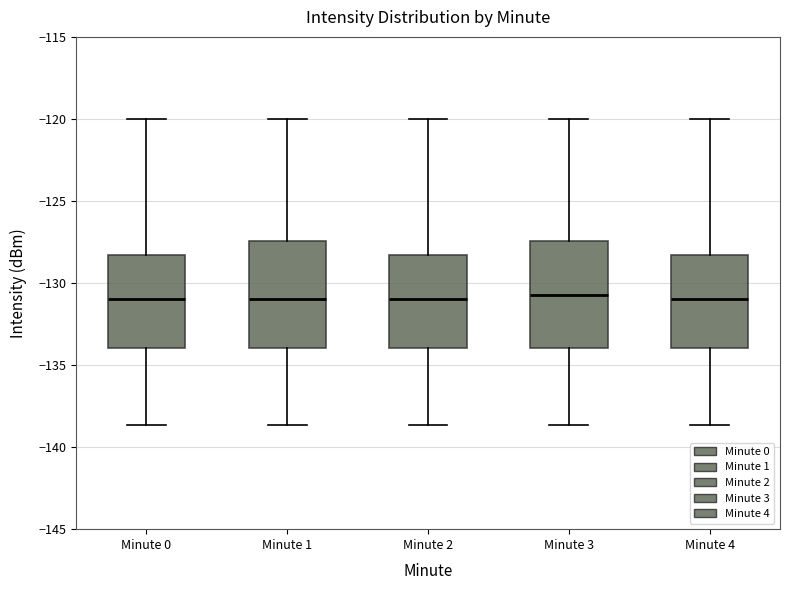

Reading left to right, transcribe this box plot: for each box, give where its median line is, the range the box spans, and where its two whiskers end, as read against the y-axis. The values are not printed on the chart, so give them approximately, as read against the axis.

Minute 0: median -131.0, box -134.0 to -128.5, whiskers -138.5 to -120.0
Minute 1: median -131.0, box -134.0 to -127.5, whiskers -138.5 to -120.0
Minute 2: median -131.0, box -134.0 to -128.5, whiskers -138.5 to -120.0
Minute 3: median -130.5, box -134.0 to -127.5, whiskers -138.5 to -120.0
Minute 4: median -131.0, box -134.0 to -128.5, whiskers -138.5 to -120.0